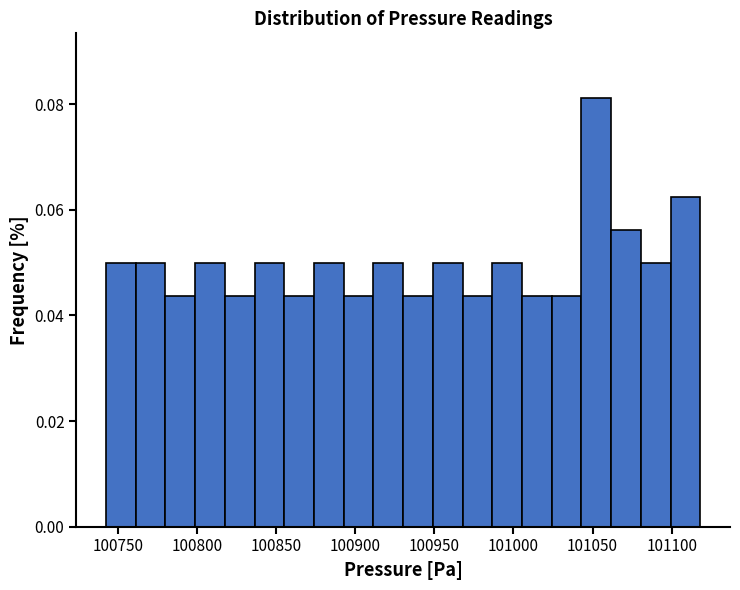

Around what value on the x-axis is the tallest bar? Give the approximate position of its centre, as read against the axis.

101050